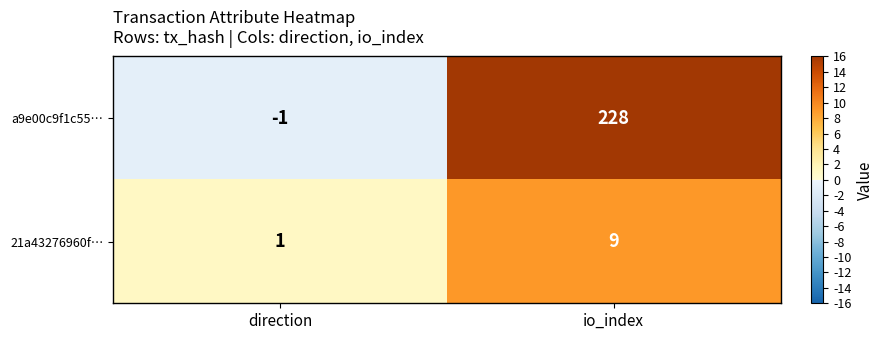

What is the sum of all a9e00c9f1c55… values?

227